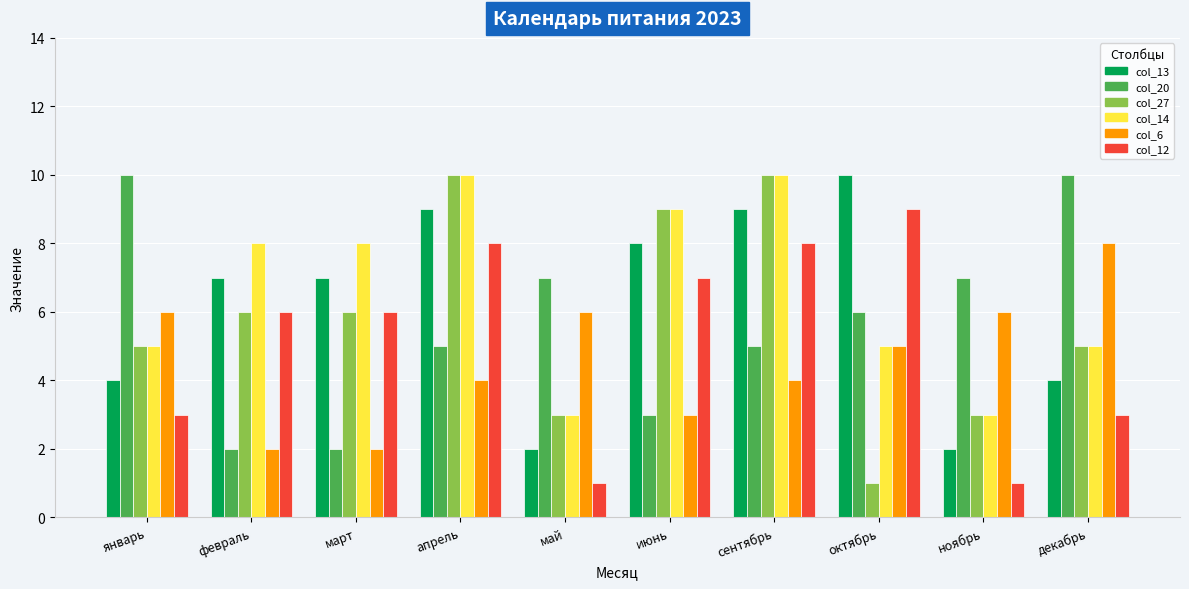

What is the maximum value for col_27?

10